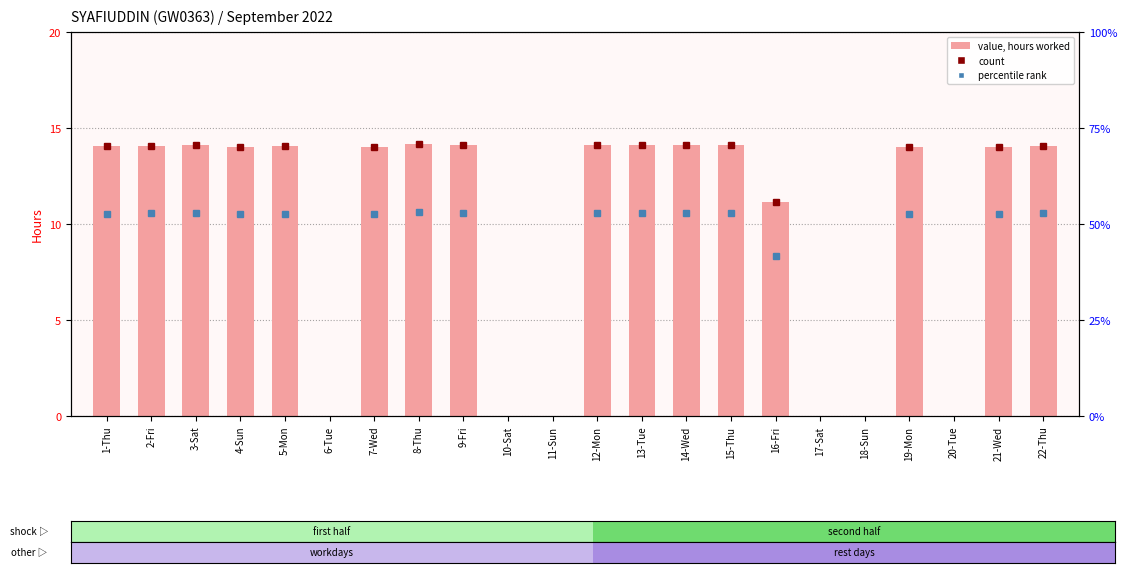

Is it true that the value at 16-Fri is 5.1?

False